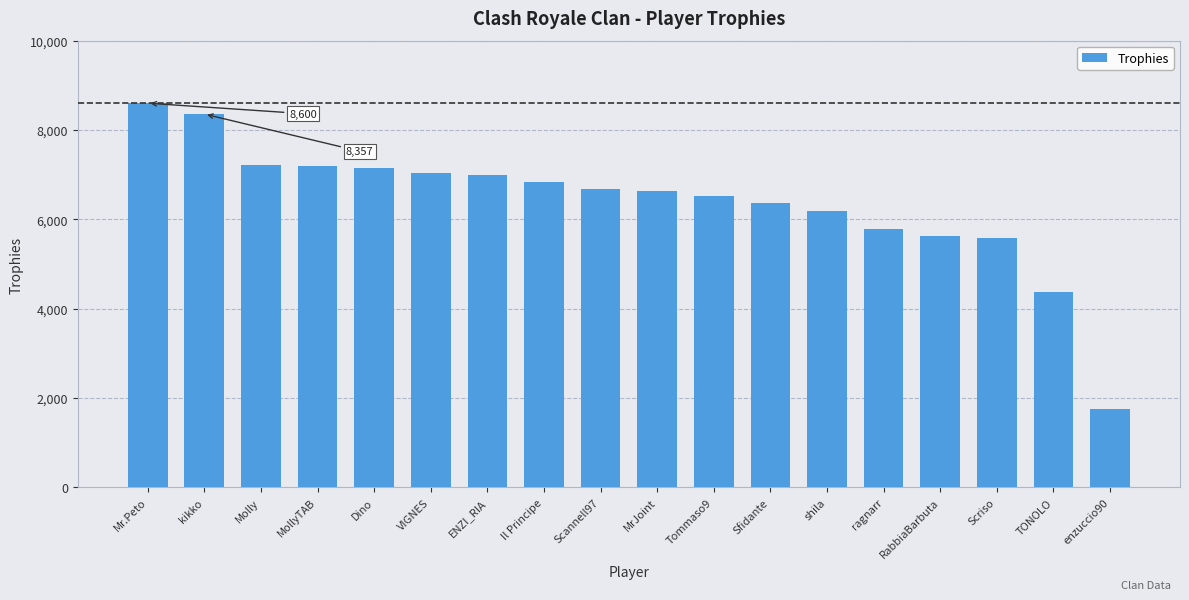

What is the label of the 9th bar from the right?

MrJoint